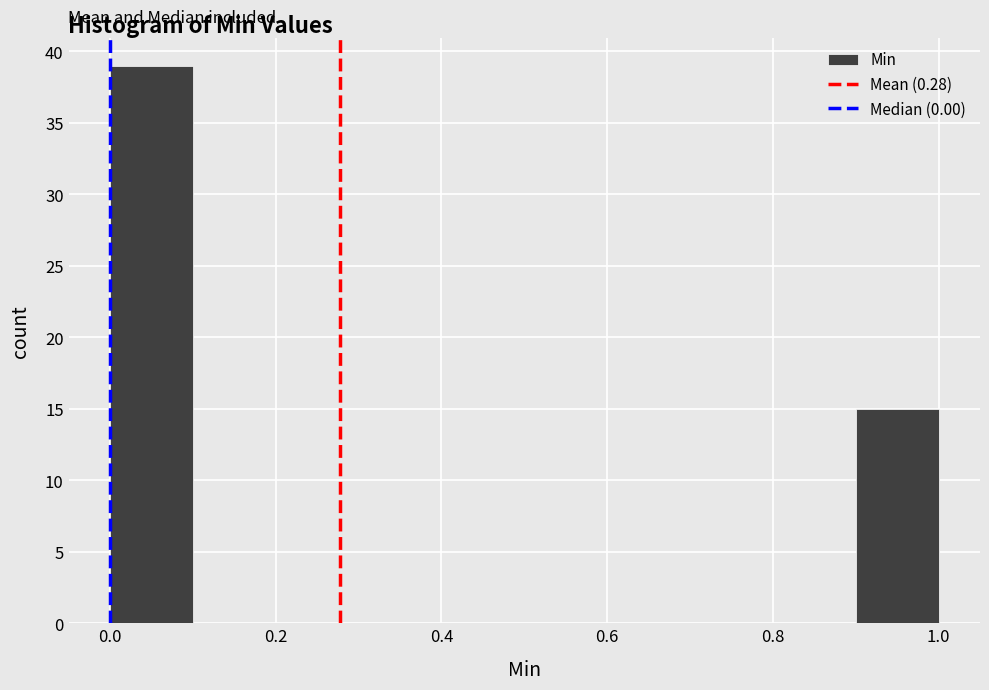

What is the height of the bar covering 0.9 to 1.0 on the x-axis? The values are not printed on the chart, so give them approximately, as read against the axis.

15